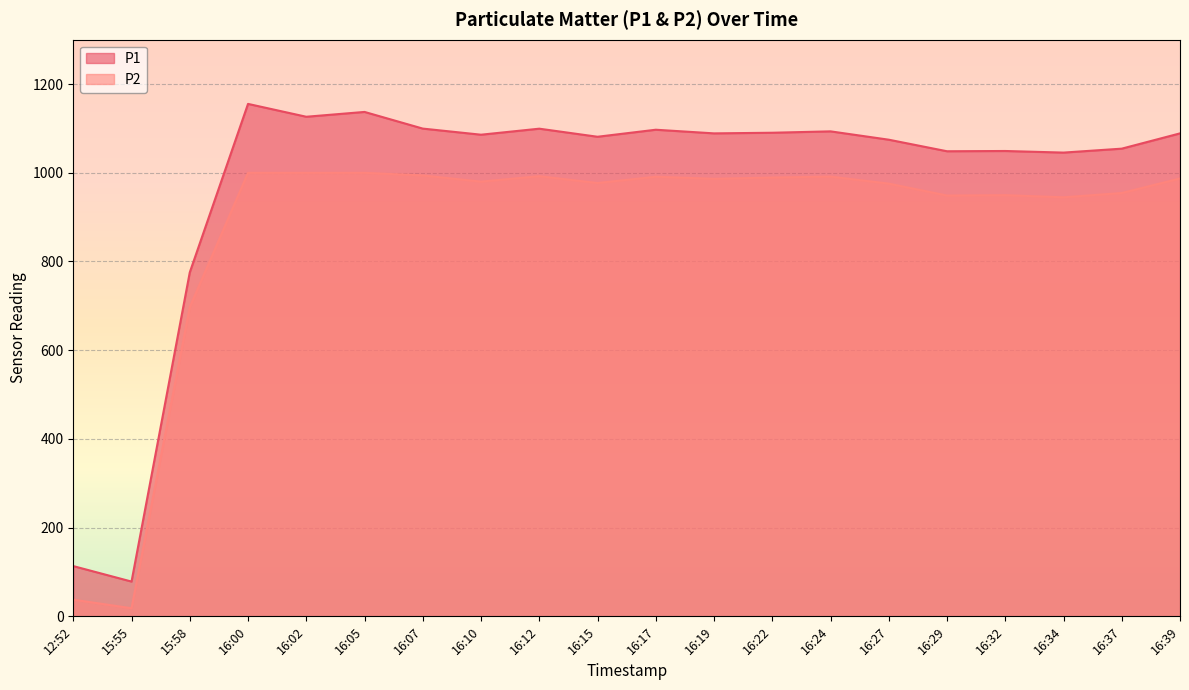

Which category has the highest value across all series?

16:00